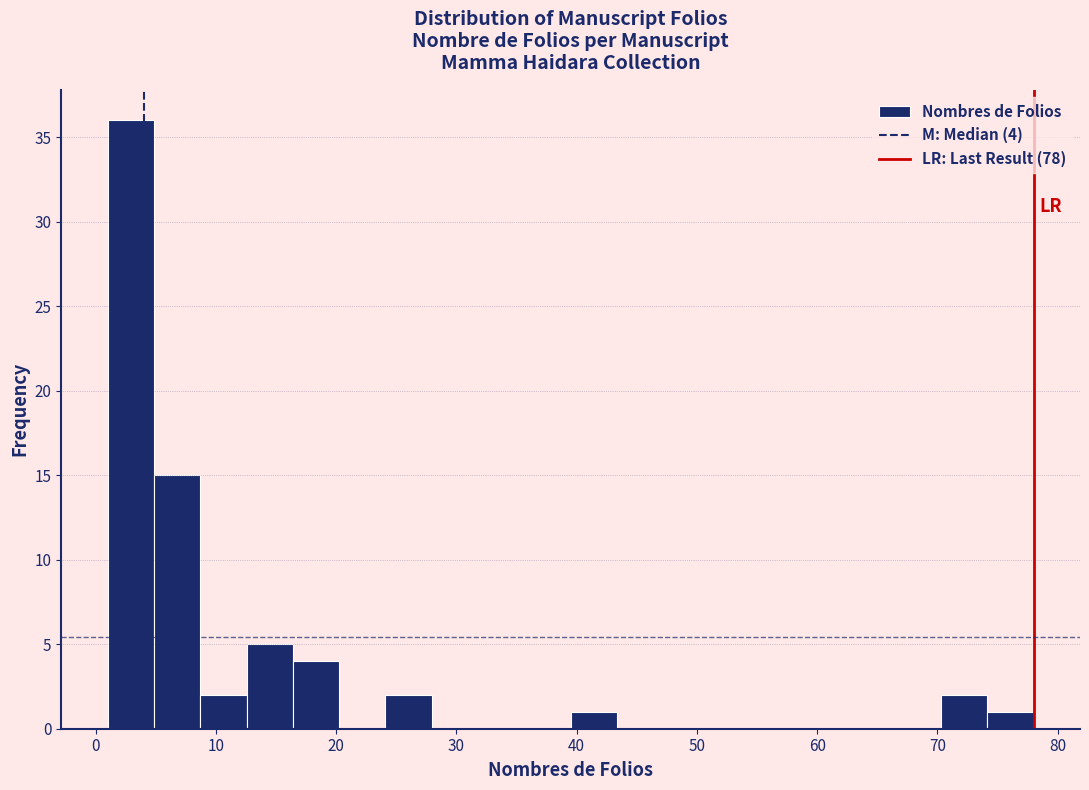

Around what value on the x-axis is the tallest bar? Give the approximate position of its centre, as read against the axis.

3